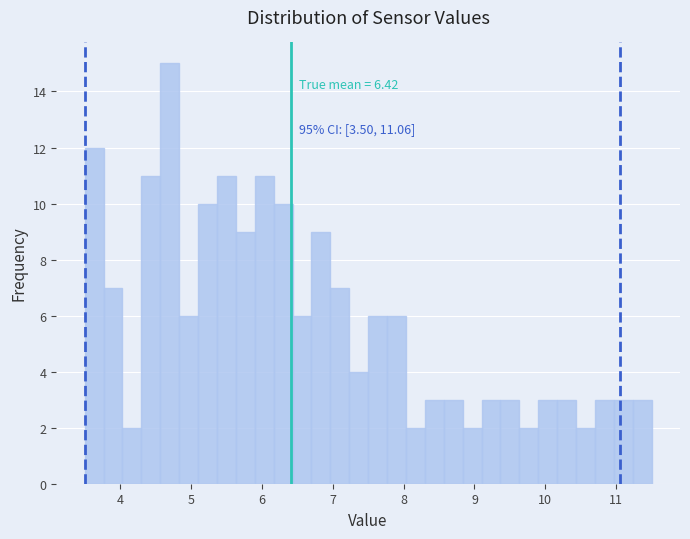

Read against the x-axis, roughly where is the centre of the tallest bar?

4.7